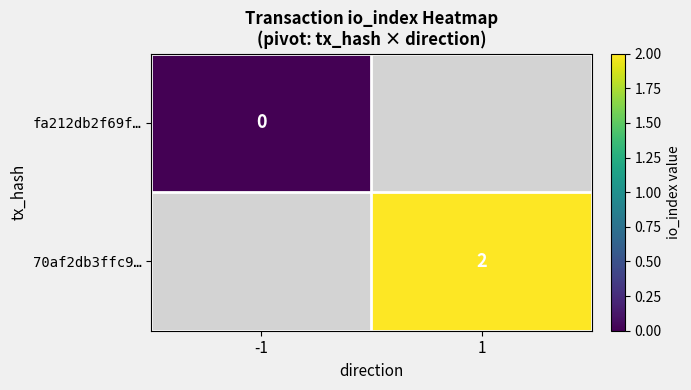

Is it true that 70af2db3ffc9… equals 2 at 1?

True